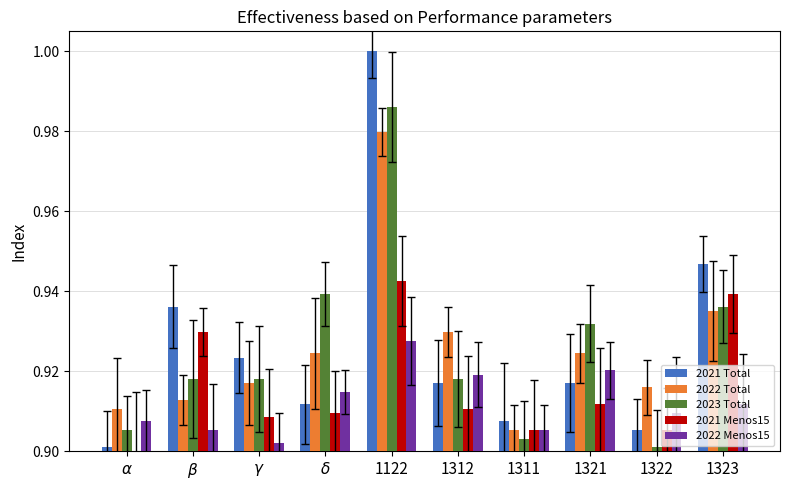

At which label does 2021 Menos15 reach its peak?

1122